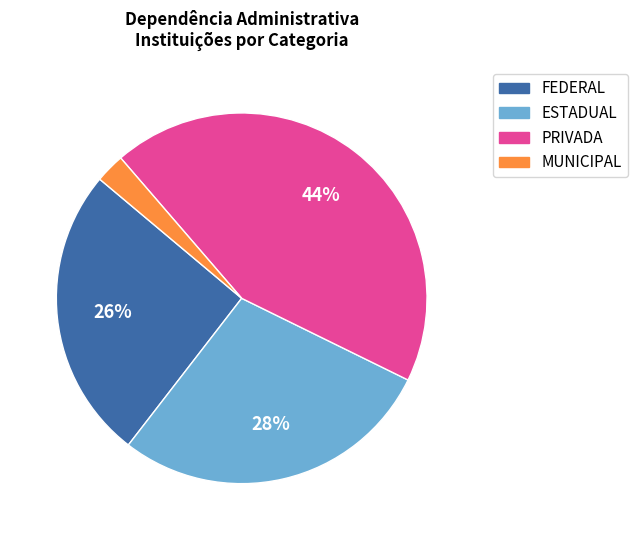

Is there a majority slice in this chart?

No